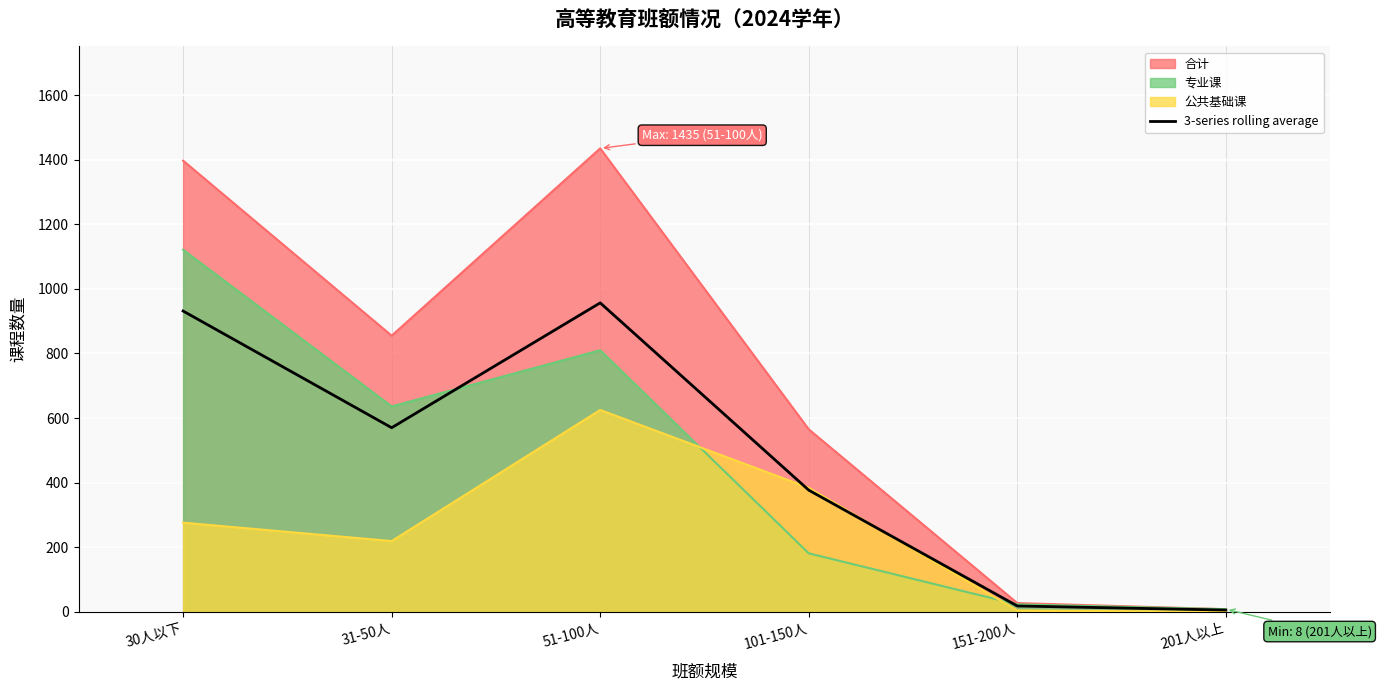

How many data points are above 570?

2